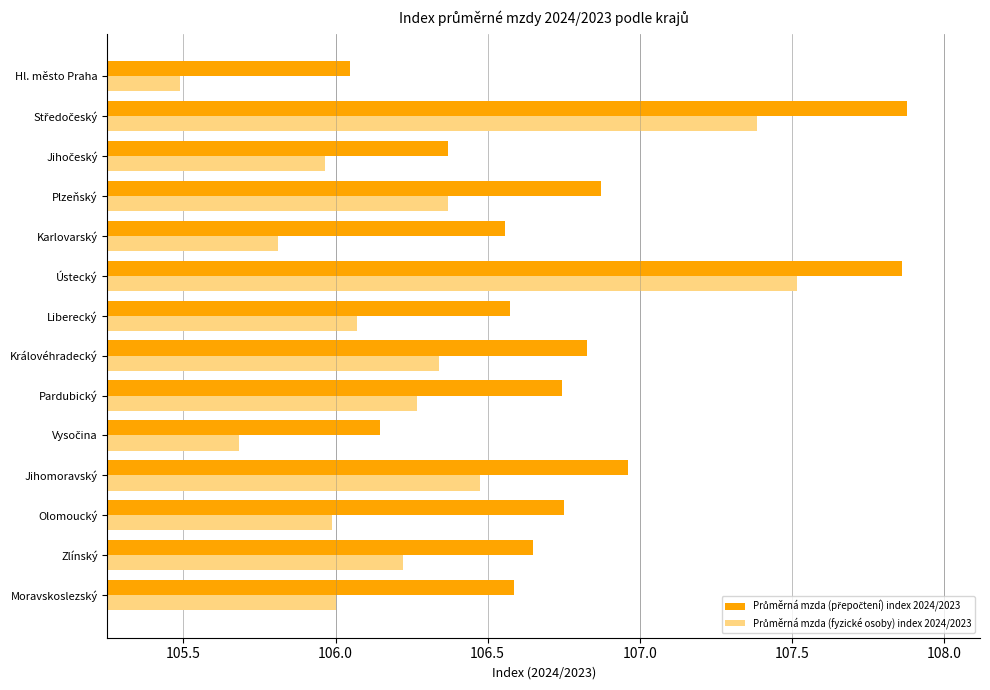

What is the total value across all series at Hl. město Praha?

211.5